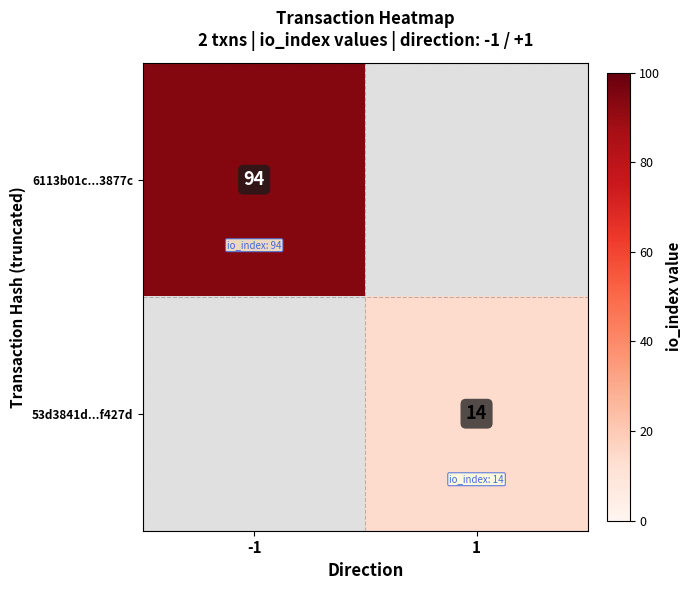

What is the maximum value shown in the chart?

94.0